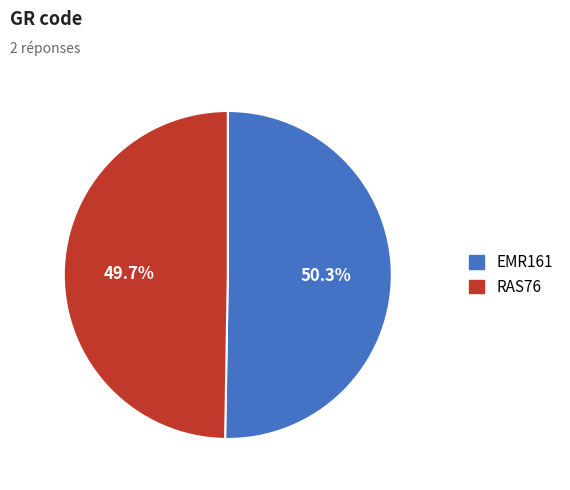

How many slices are in this pie chart?

2